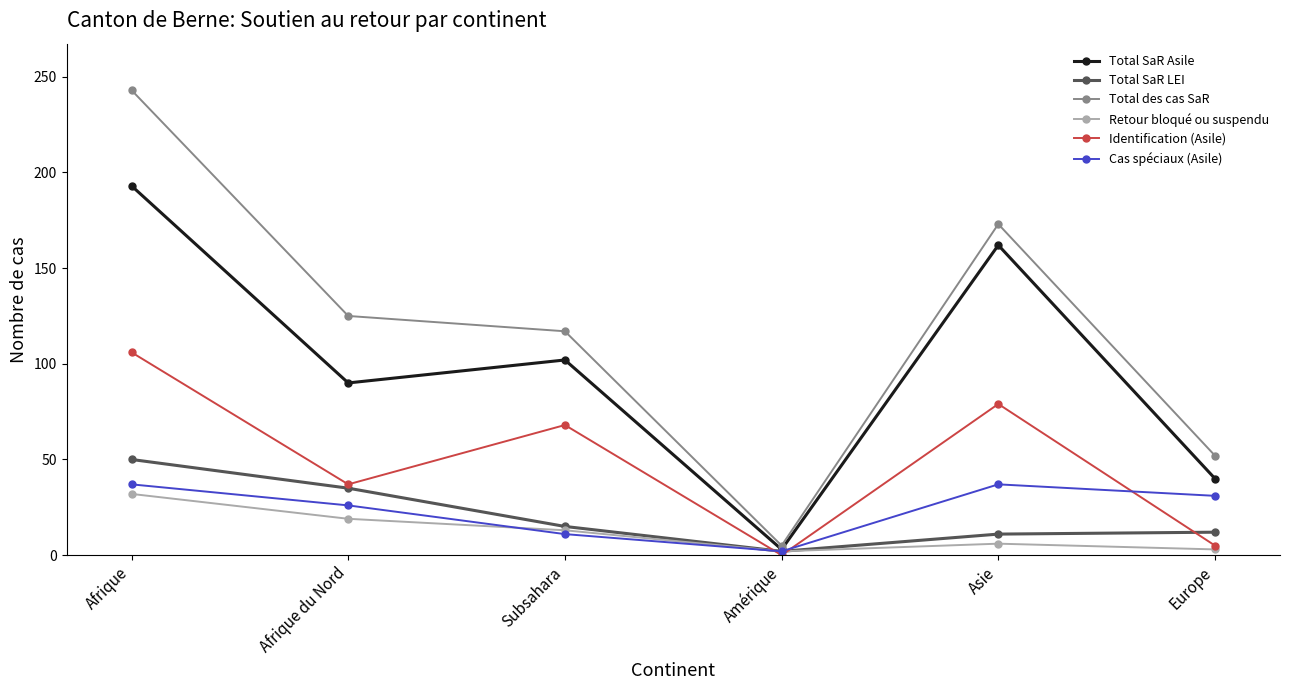

The Identification (Asile) series shows 68 at Subsahara. True or false?

True